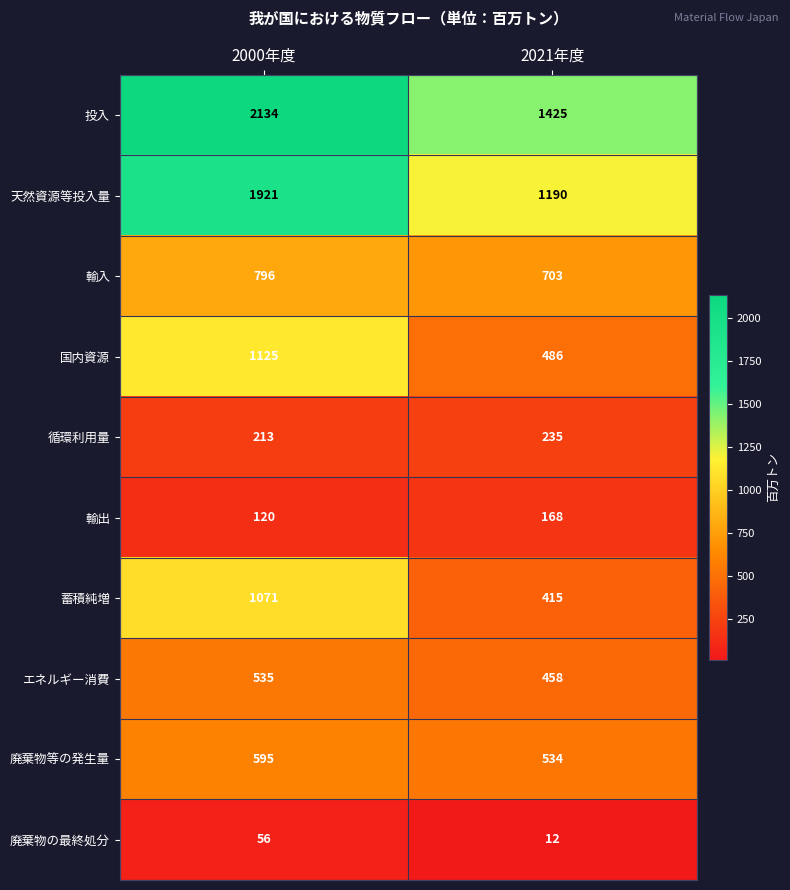

What is the spread (max minus min) of values at 2000年度?

2078